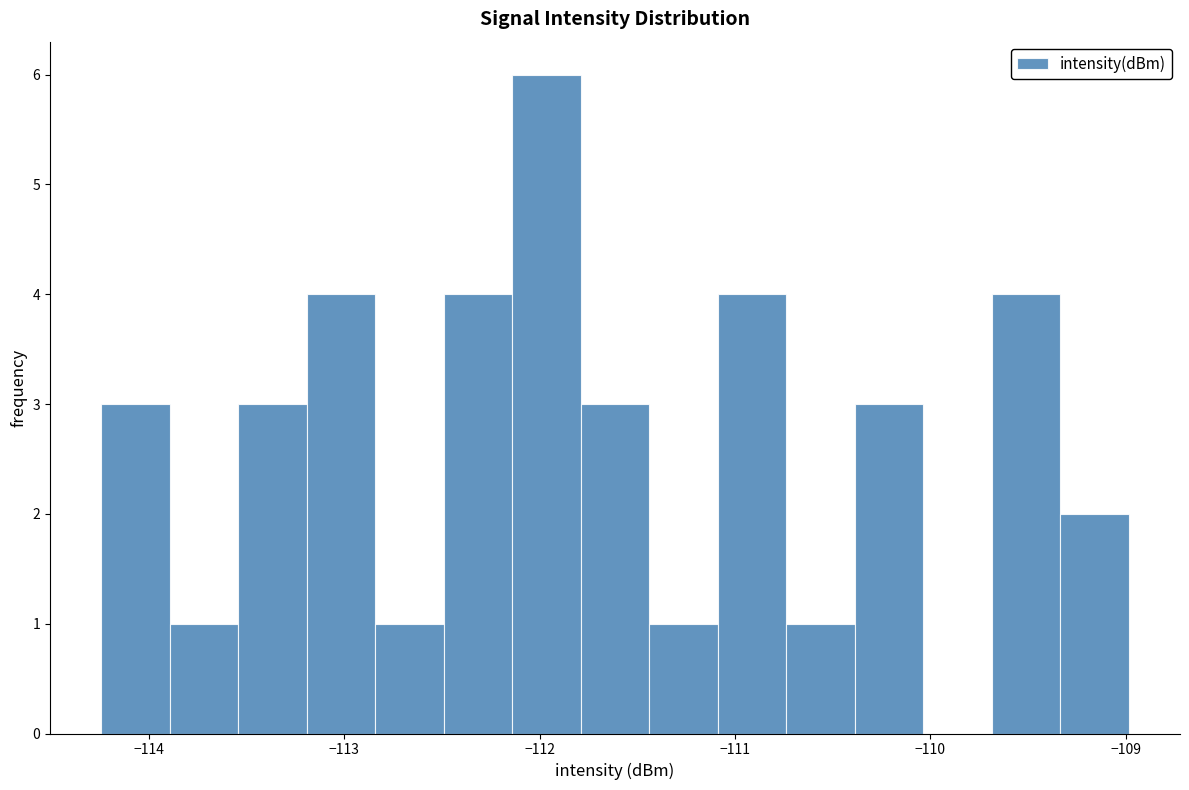

Read against the x-axis, roughly where is the centre of the tallest bar?

-112.0